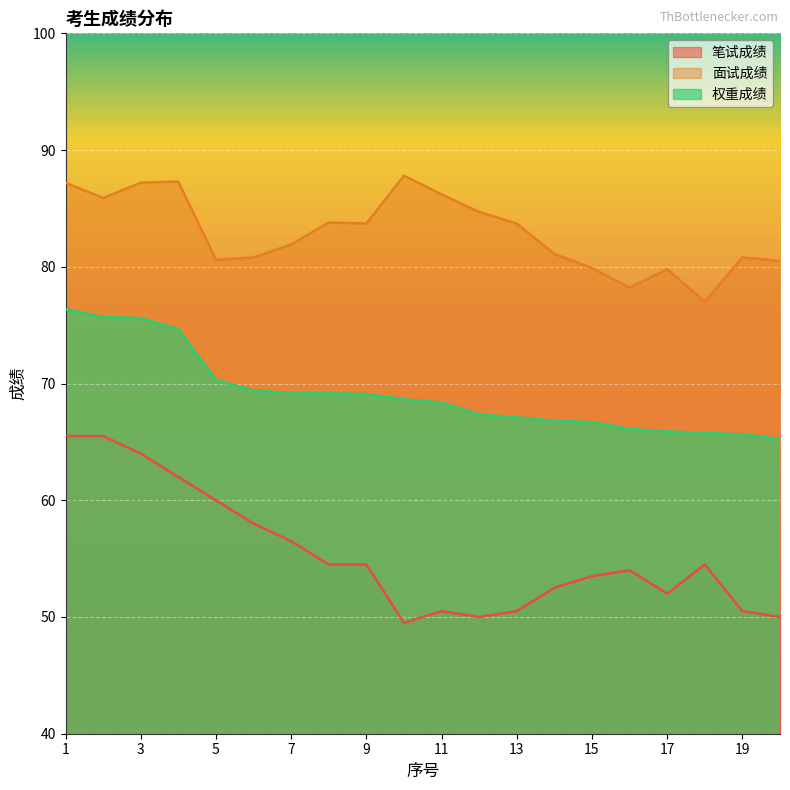

Rank the series at 14 from lowest to highest value.

笔试成绩, 权重成绩, 面试成绩